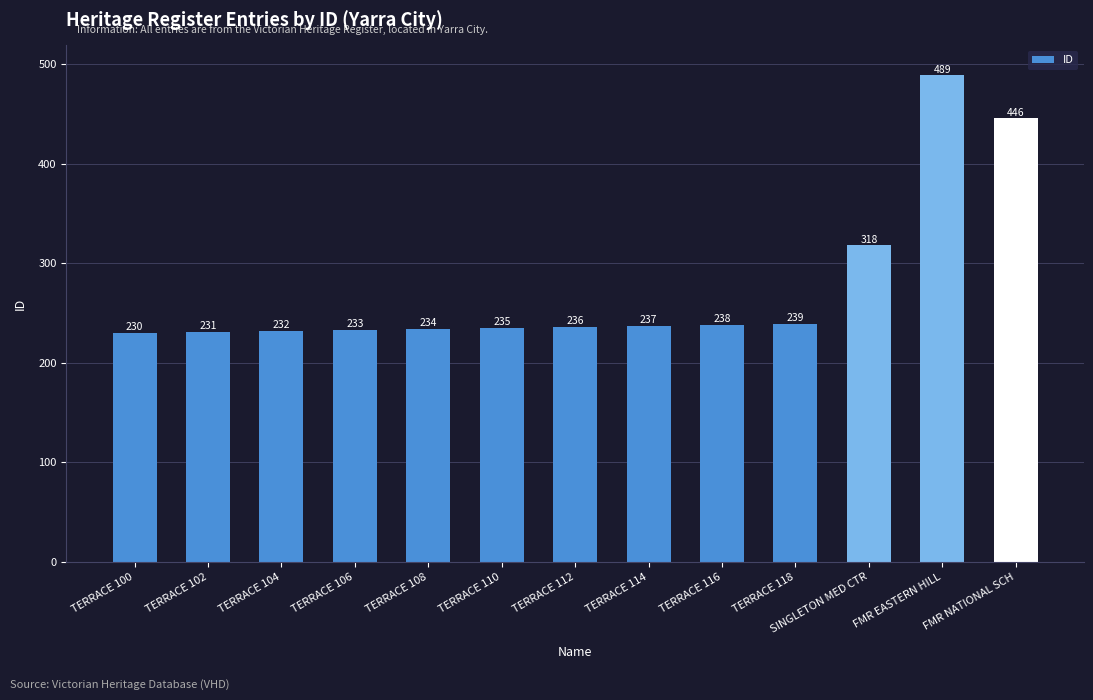

What position from the right is TERRACE 106?

10